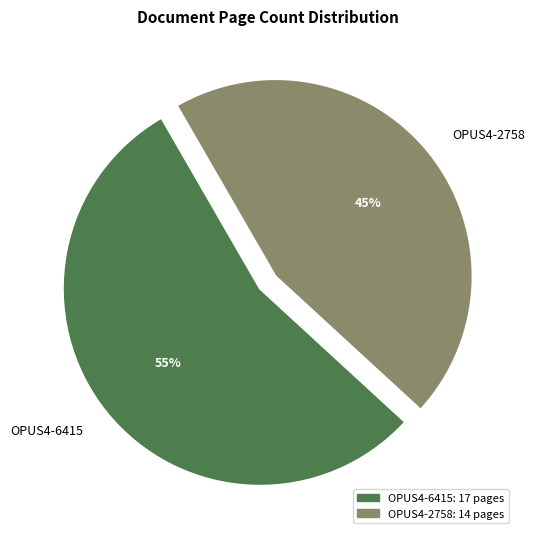

Do OPUS4-6415 and OPUS4-2758 together represent more than half of the pie?

Yes